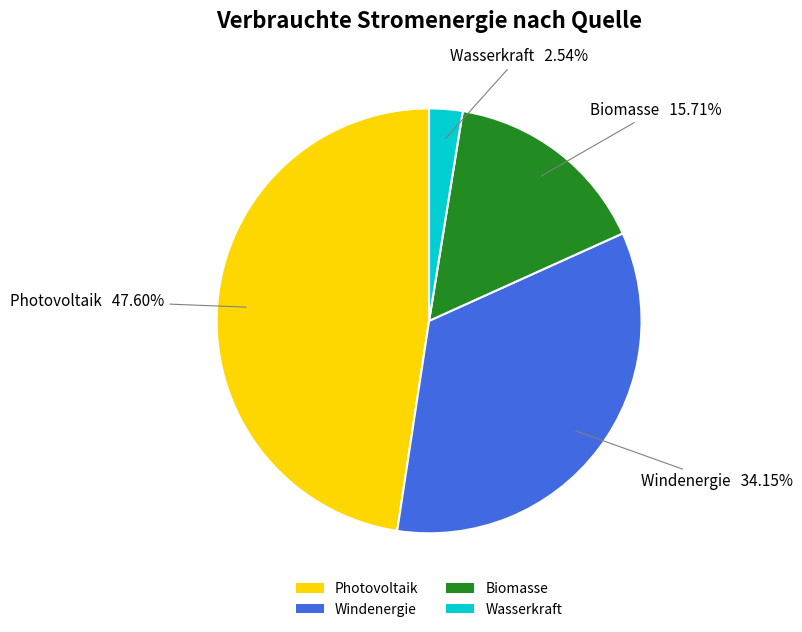

To the nearest percent, what is the difference between the largest and smallest slice percentages?

45%